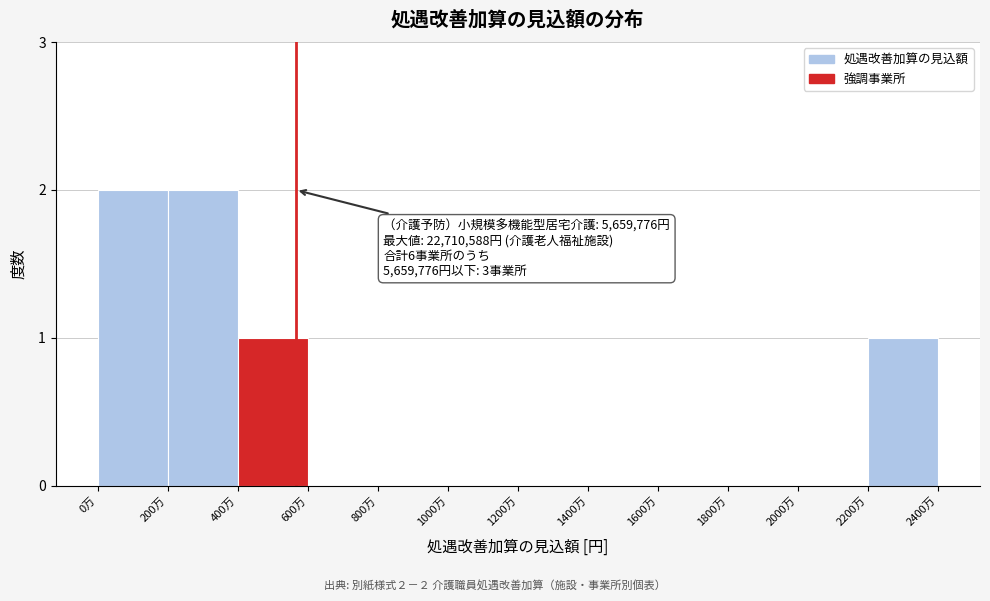

Reading right to left, extract all data points from this chart.

2200万=1	2000万=0	1800万=0	1600万=0	1400万=0	1200万=0	1000万=0	800万=0	600万=0	400万=1	200万=2	0万=2